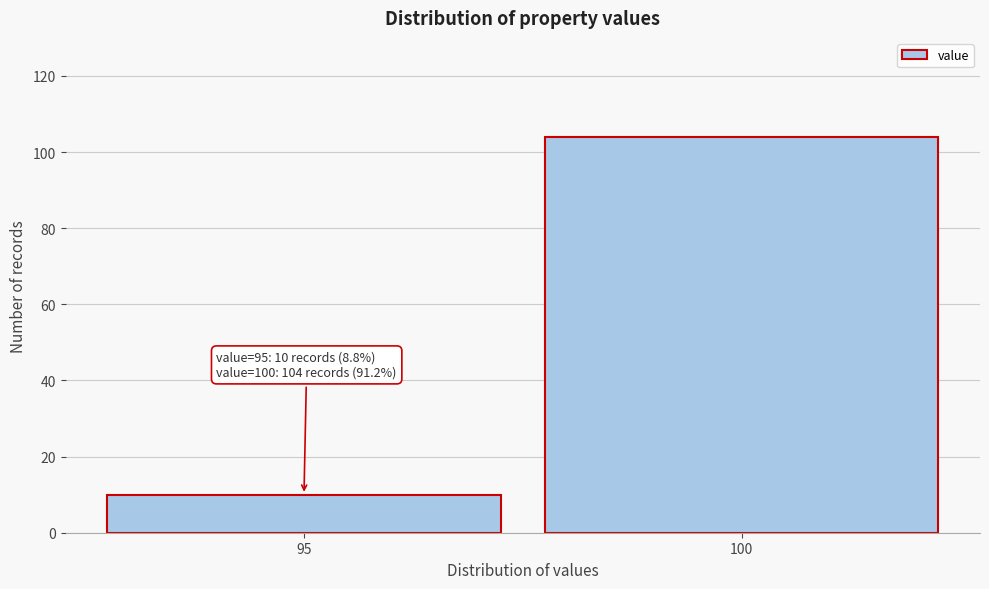

Reading left to right, list all the values displayed in this chart.

95=10	100=104